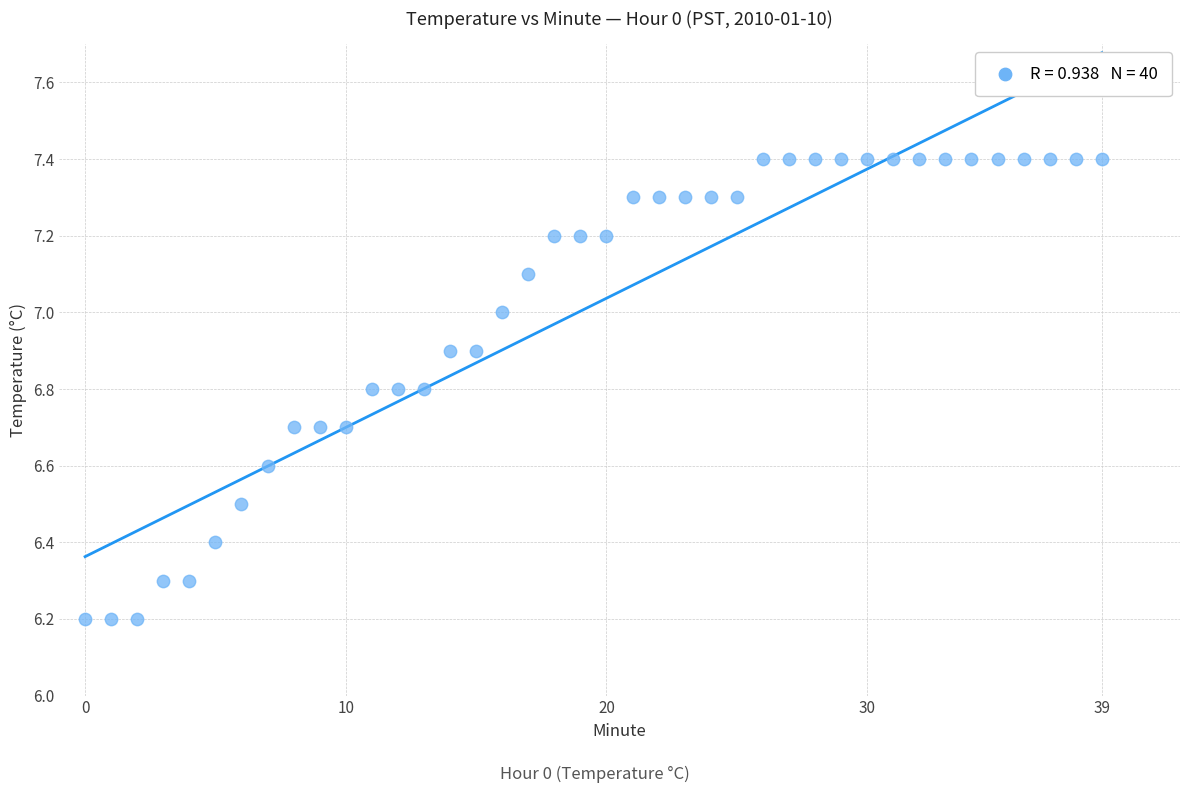

What is the range of Y values (max minus min)?

1.2